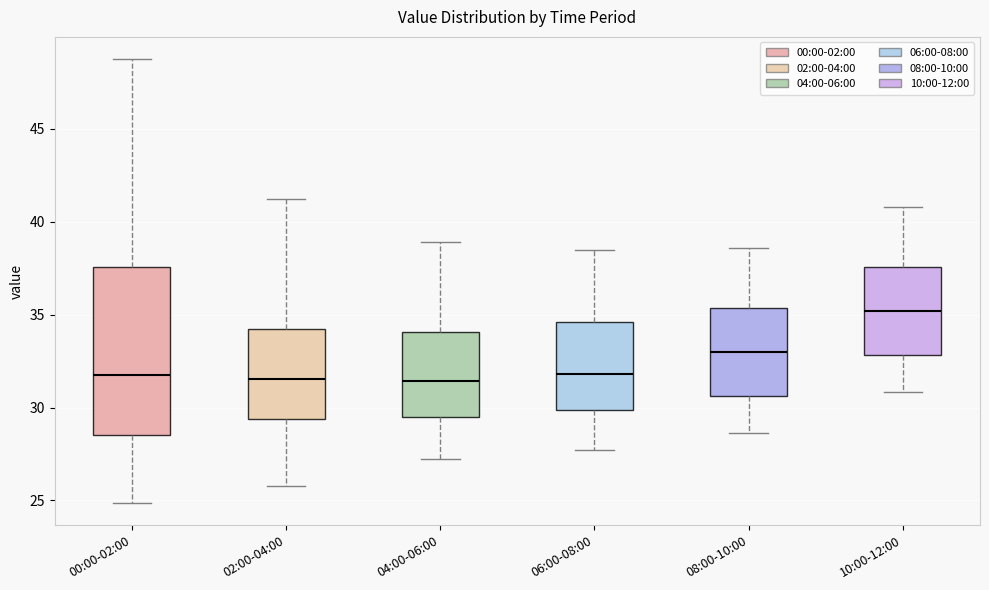

Which box is the tallest, from its lower edge to its upper edge?

00:00-02:00